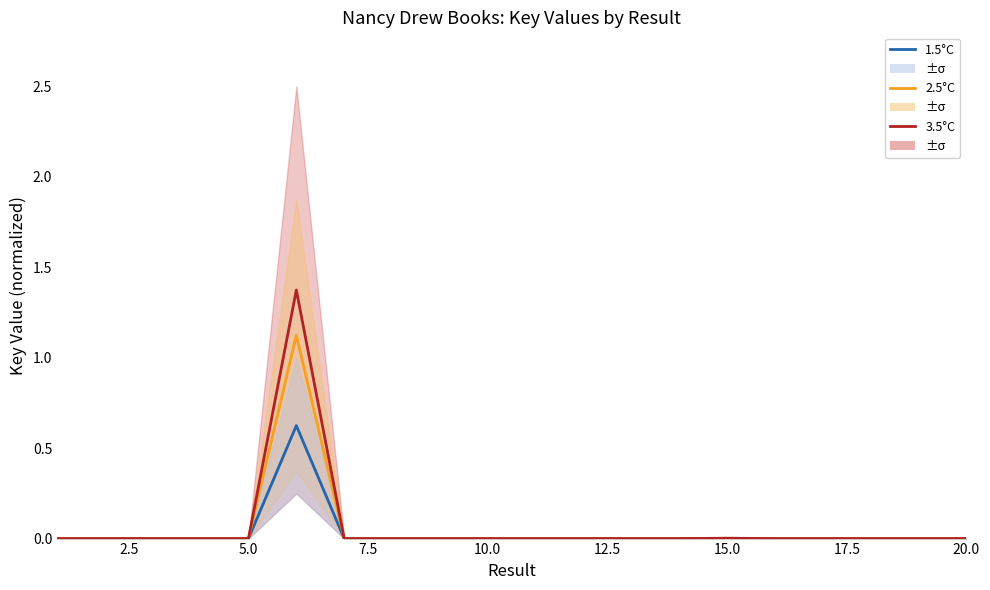

How many lines are shown in the chart?

3